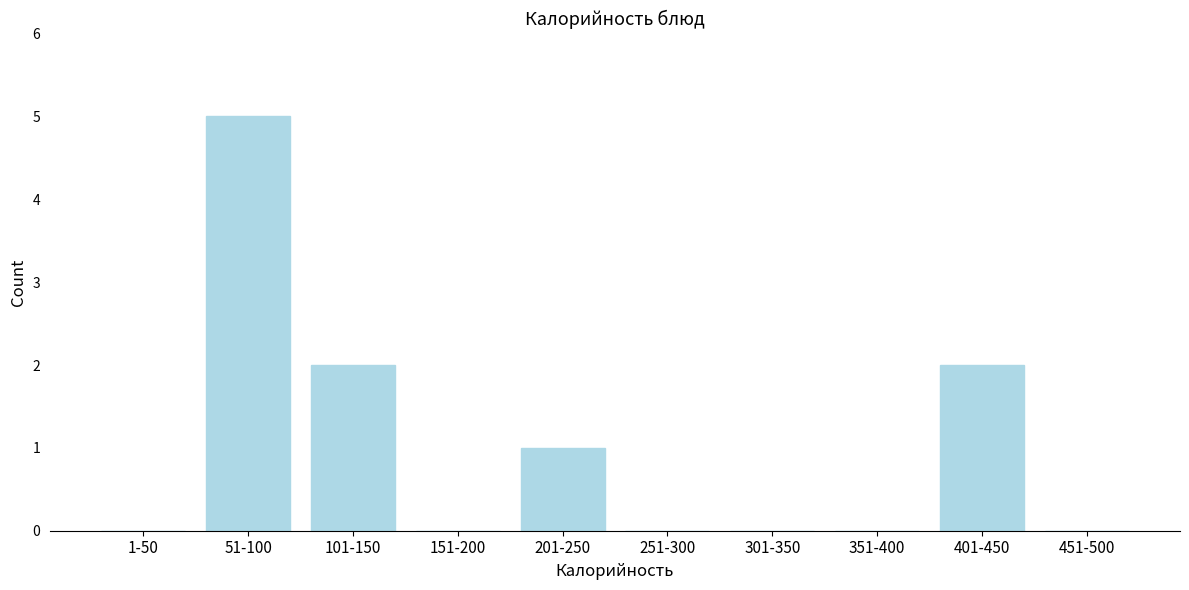

Reading left to right, extract all data points from this chart.

1-50=0	51-100=5	101-150=2	151-200=0	201-250=1	251-300=0	301-350=0	351-400=0	401-450=2	451-500=0